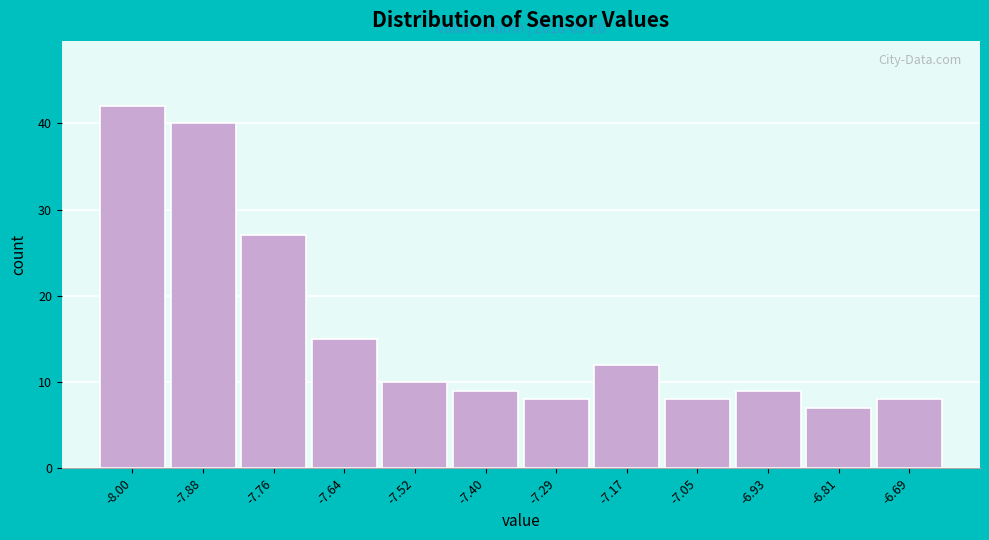

Reading right to left, transcribe all the data shown in this chart.

8	7	9	8	12	8	9	10	15	27	40	42